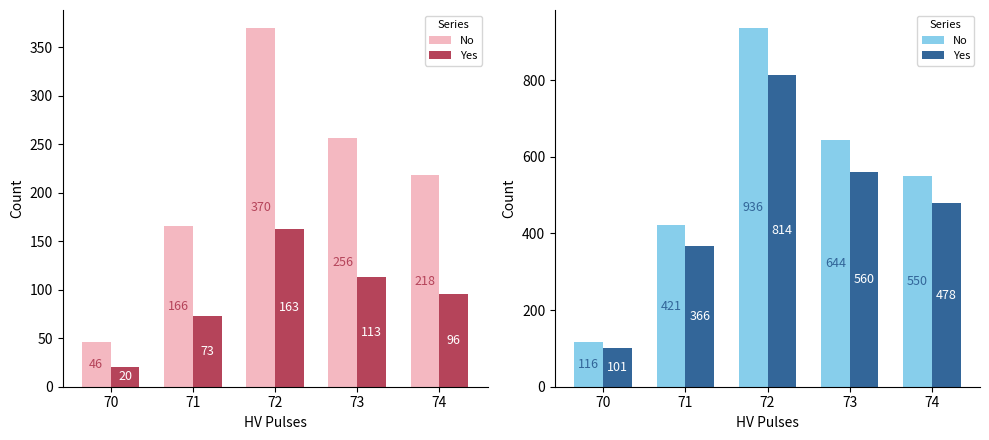

What is the approximate value of counts_per_minute at 72?

370.0